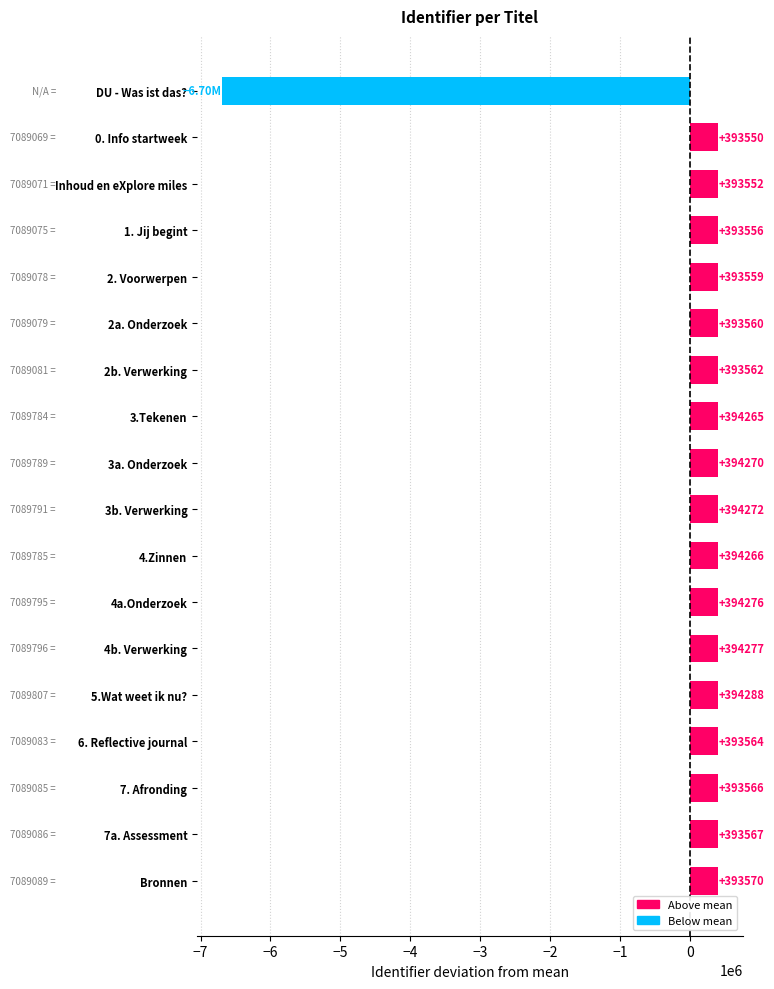

Which label corresponds to the smallest value in the chart?

DU - Was ist das?